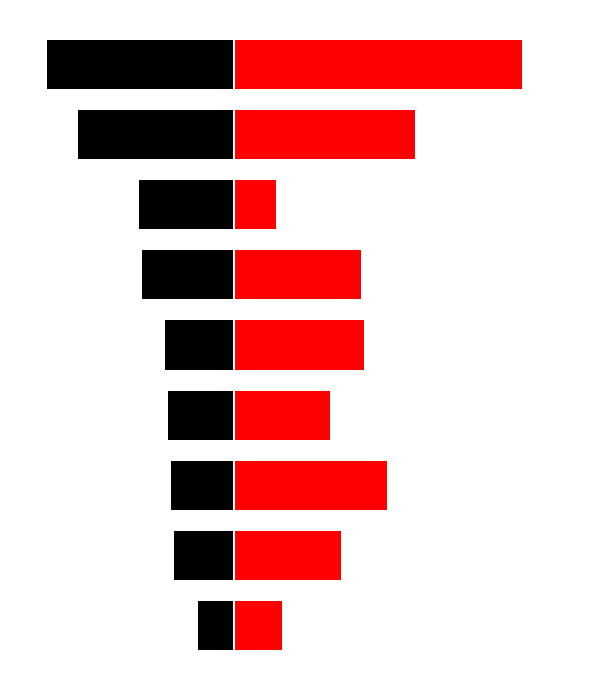

What is the difference between the maximum and second lowest values in the Citations per document series?

70.9